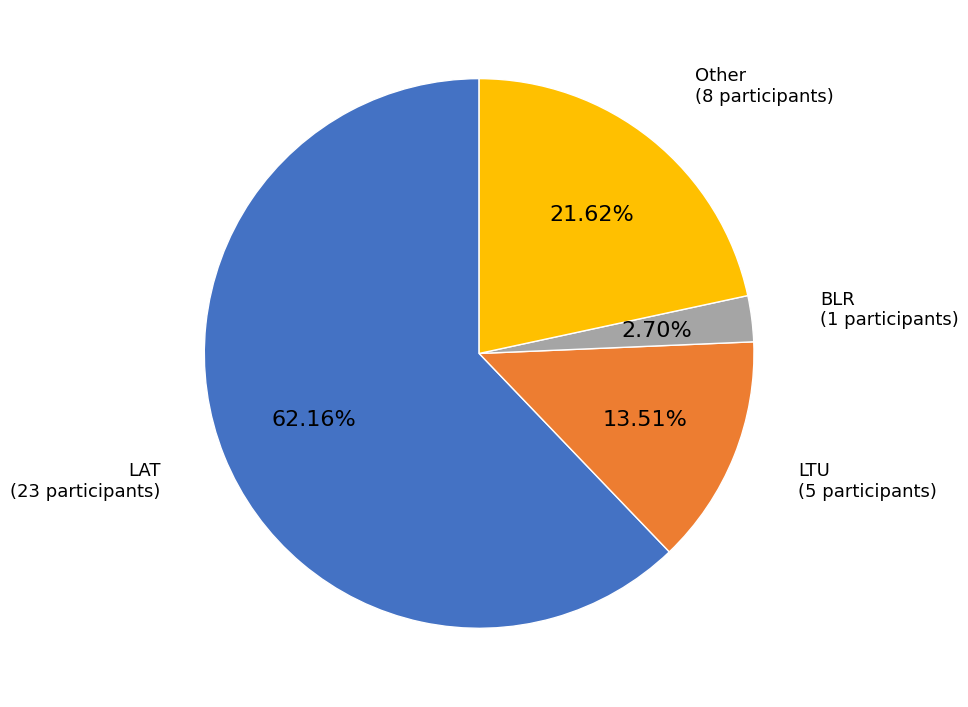

To the nearest percent, what is the difference between the largest and smallest slice percentages?

59%